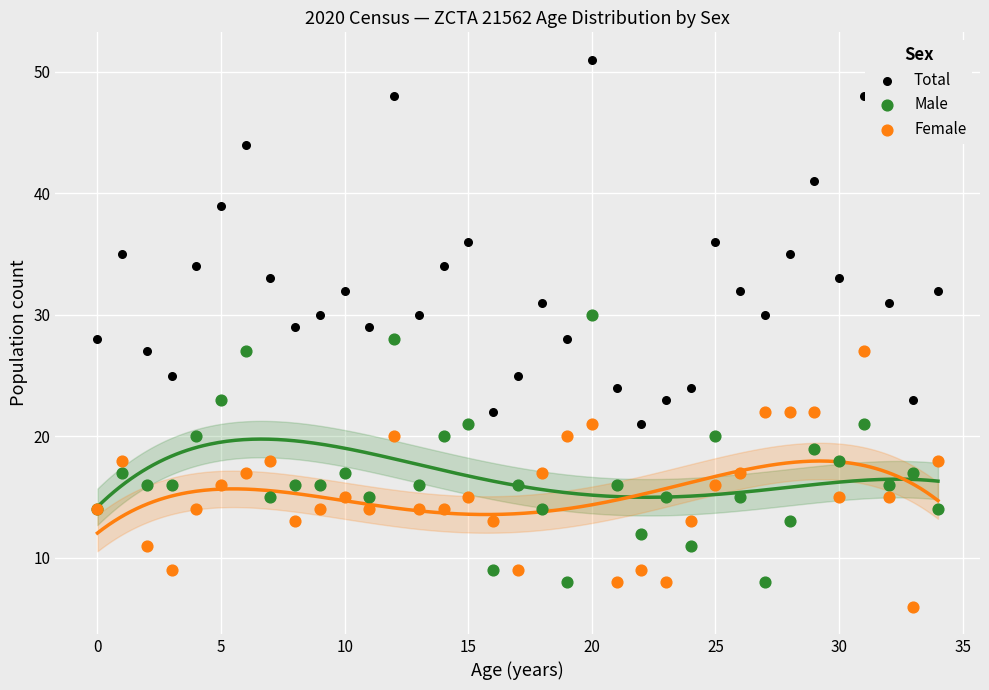

What are all the series names shown in the legend?

Total, Male, Female